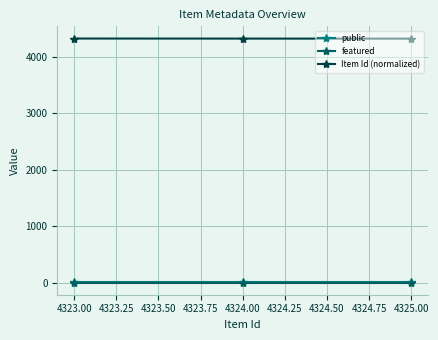

What is the label of the 2nd point from the left?

4324.00